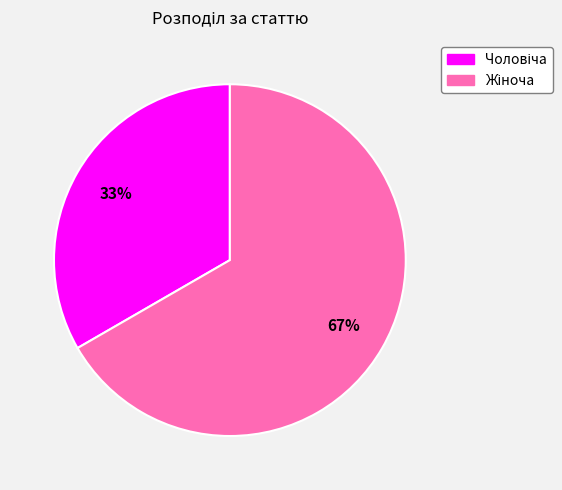

Is there a majority slice in this chart?

Yes